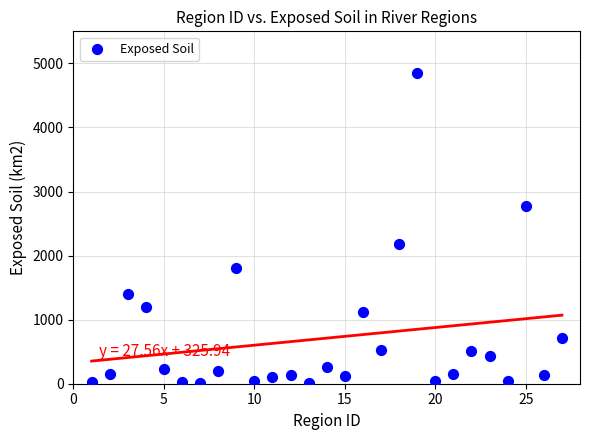

What Y value in the scatter plot is closest to 2433?

2186.4